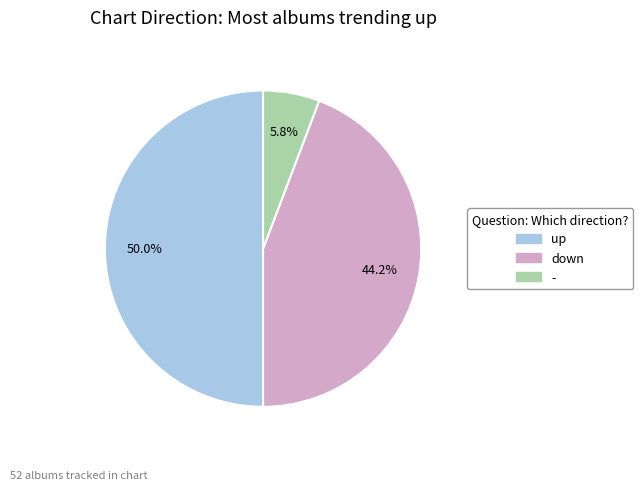

To the nearest percent, what portion does down represent?

44%